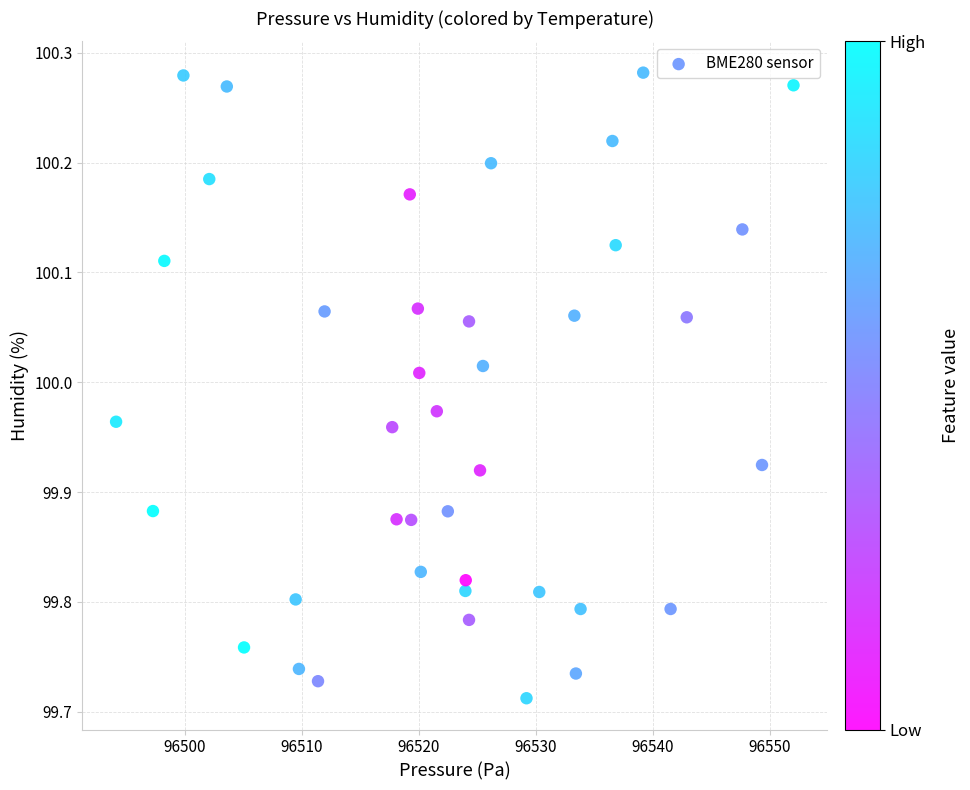

What is the range of X values (max minus min)?

57.9